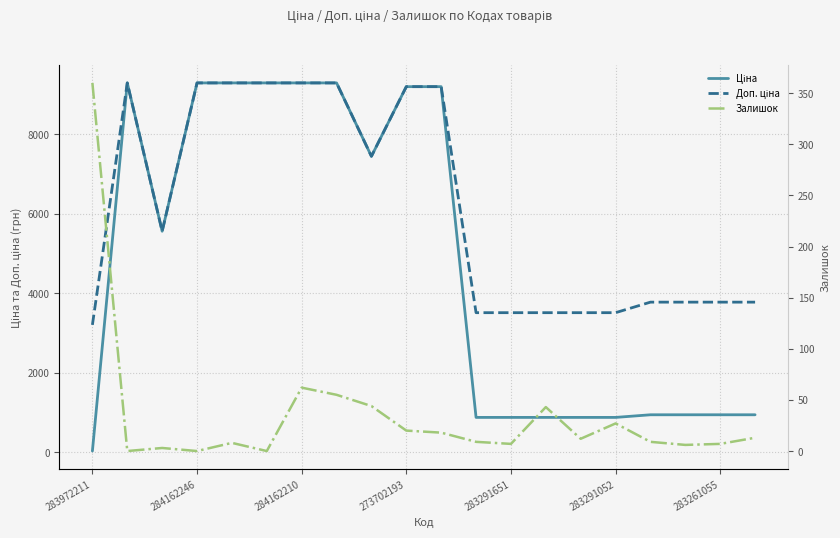

What position from the left is 284162210?

3